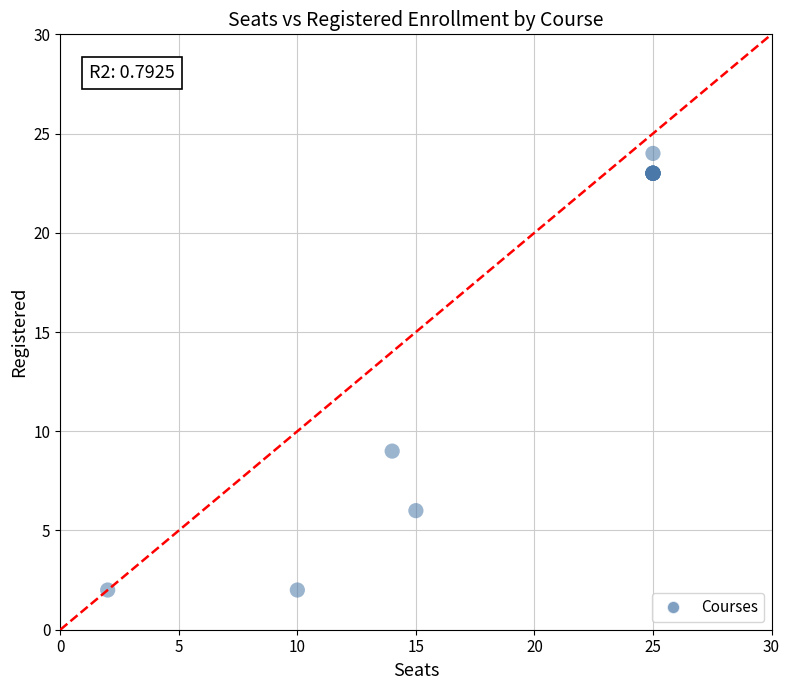

What Y value in the scatter plot is closest to 13?

9